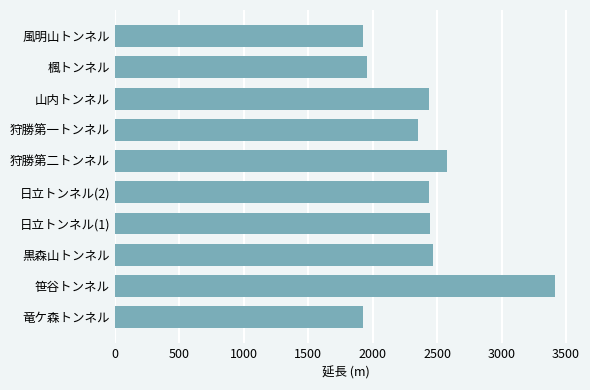

Approximately how many times larger is the value at 日立トンネル(1) compared to 風明山トンネル?

1.3